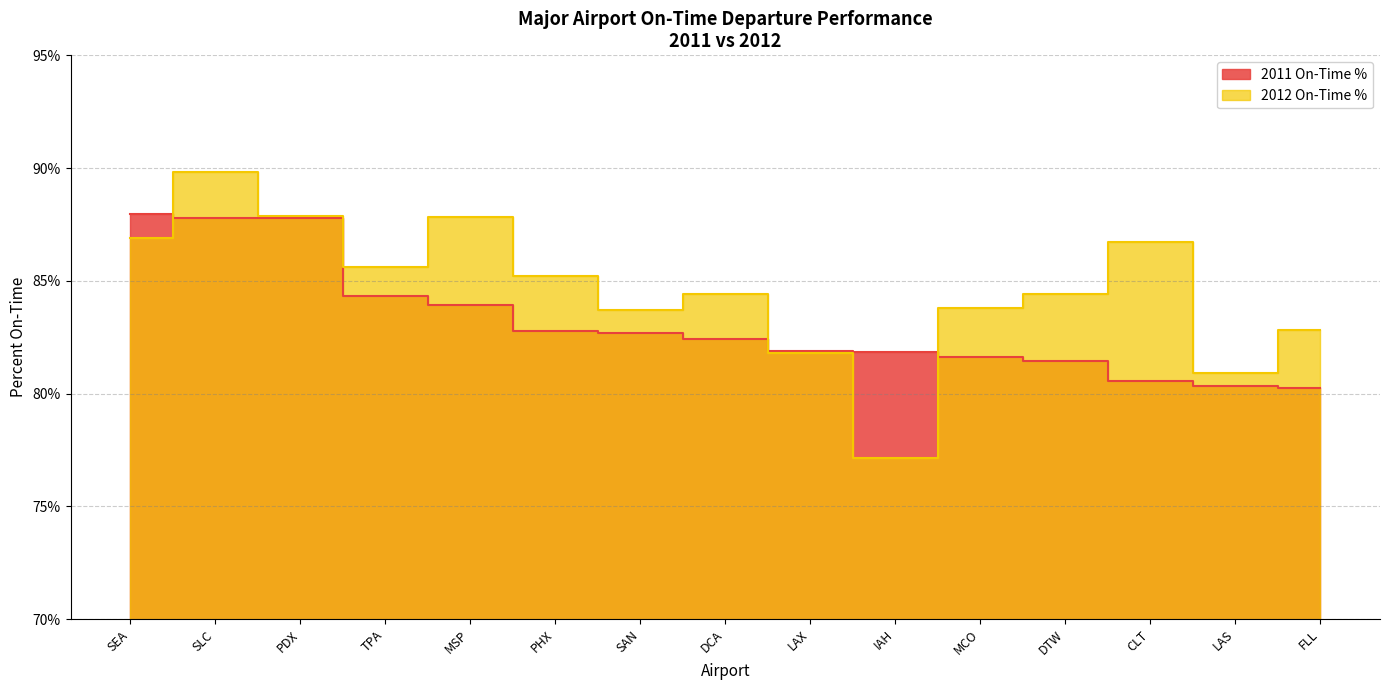

How many series are shown in this chart?

2